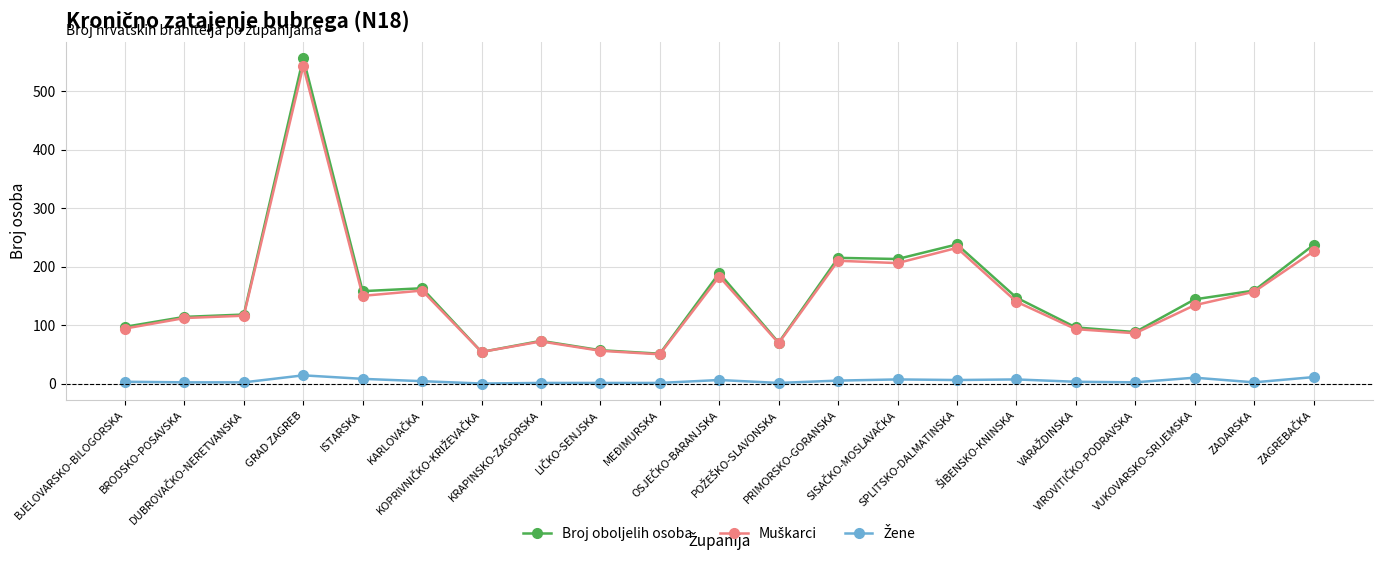

Which series has the widest spread of values?

Broj oboljelih osoba